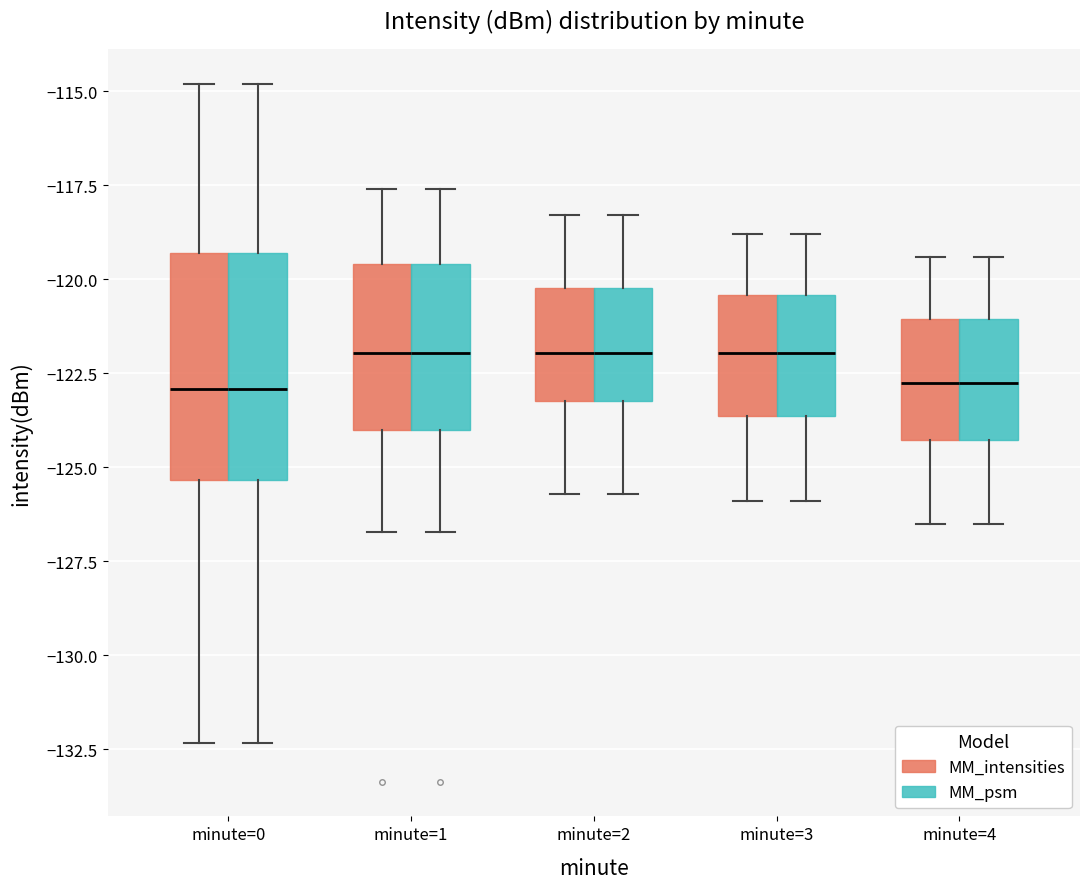

Reading left to right, read every box against the y-axis: the position of its median line, the range the box covers, and the ends of its whiskers. The values are not printed on the chart, so give them approximately, as read against the axis.

minute=0 (MM_intensities): median -123.0, box -125.5 to -119.5, whiskers -132.5 to -115.0
minute=0 (MM_psm): median -123.0, box -125.5 to -119.5, whiskers -132.5 to -115.0
minute=1 (MM_intensities): median -122.0, box -124.0 to -119.5, whiskers -126.5 to -117.5
minute=1 (MM_psm): median -122.0, box -124.0 to -119.5, whiskers -126.5 to -117.5
minute=2 (MM_intensities): median -122.0, box -123.0 to -120.0, whiskers -125.5 to -118.5
minute=2 (MM_psm): median -122.0, box -123.0 to -120.0, whiskers -125.5 to -118.5
minute=3 (MM_intensities): median -122.0, box -123.5 to -120.5, whiskers -126.0 to -119.0
minute=3 (MM_psm): median -122.0, box -123.5 to -120.5, whiskers -126.0 to -119.0
minute=4 (MM_intensities): median -122.5, box -124.5 to -121.0, whiskers -126.5 to -119.5
minute=4 (MM_psm): median -122.5, box -124.5 to -121.0, whiskers -126.5 to -119.5